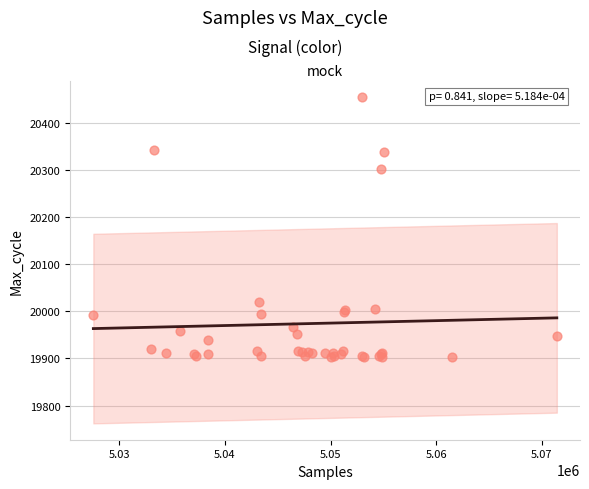

What Y value in the scatter plot is closest to 20179?

20301